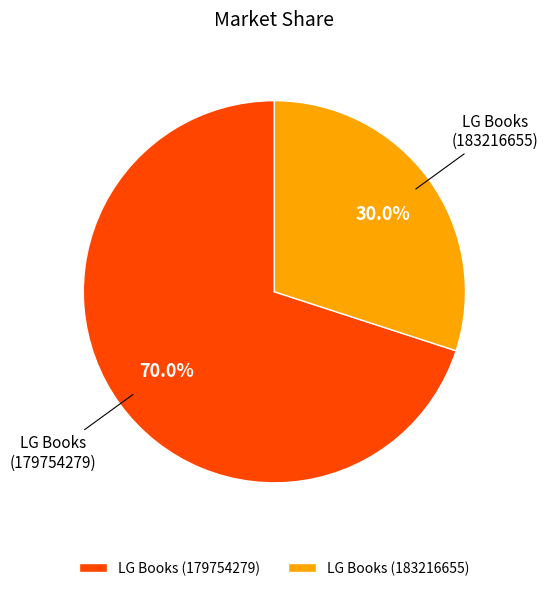

What portion of the pie excludes LG Books (179754279)?

30.0%